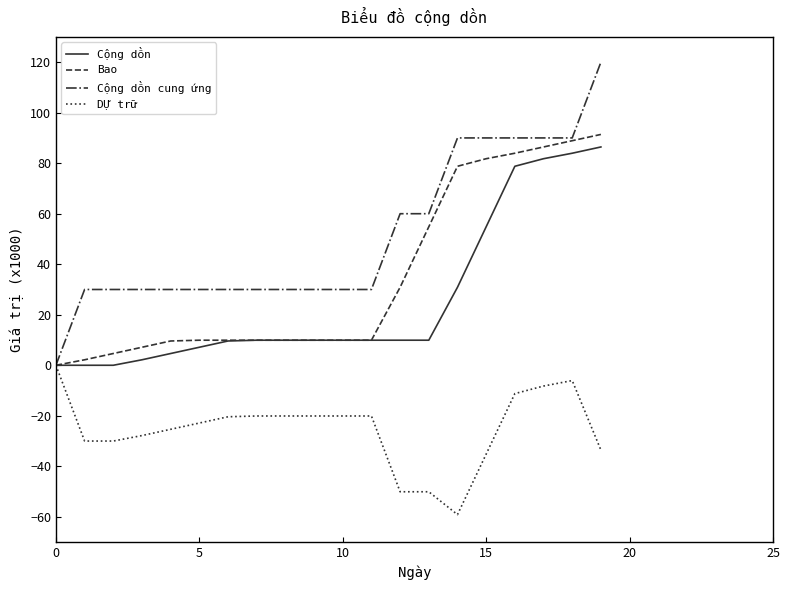

What is the greatest value displayed?

120.0